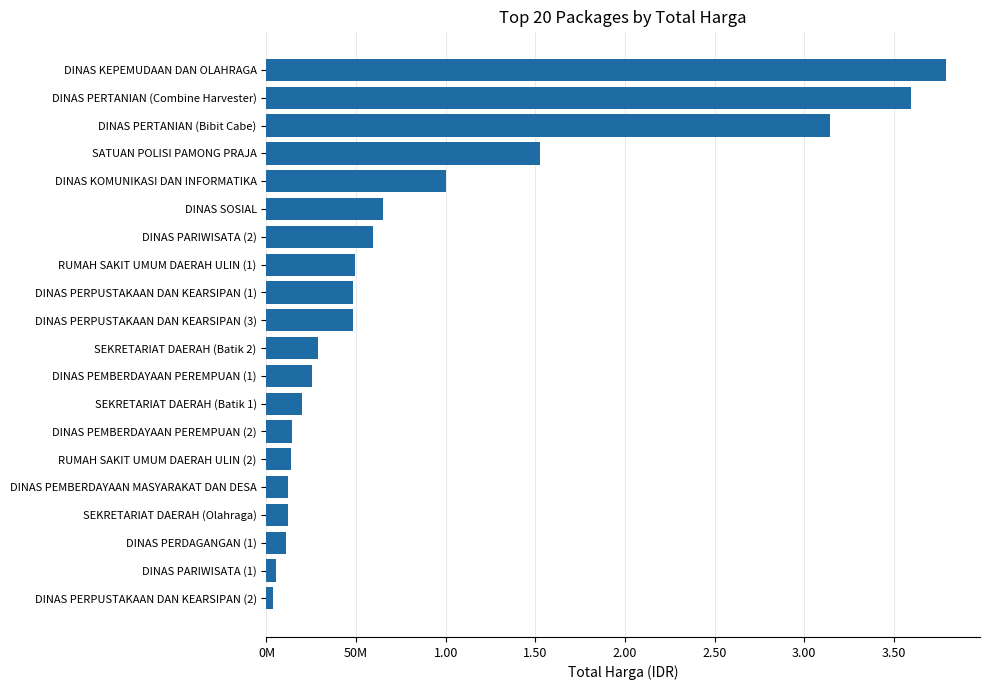

Does the chart contain any negative values?

No